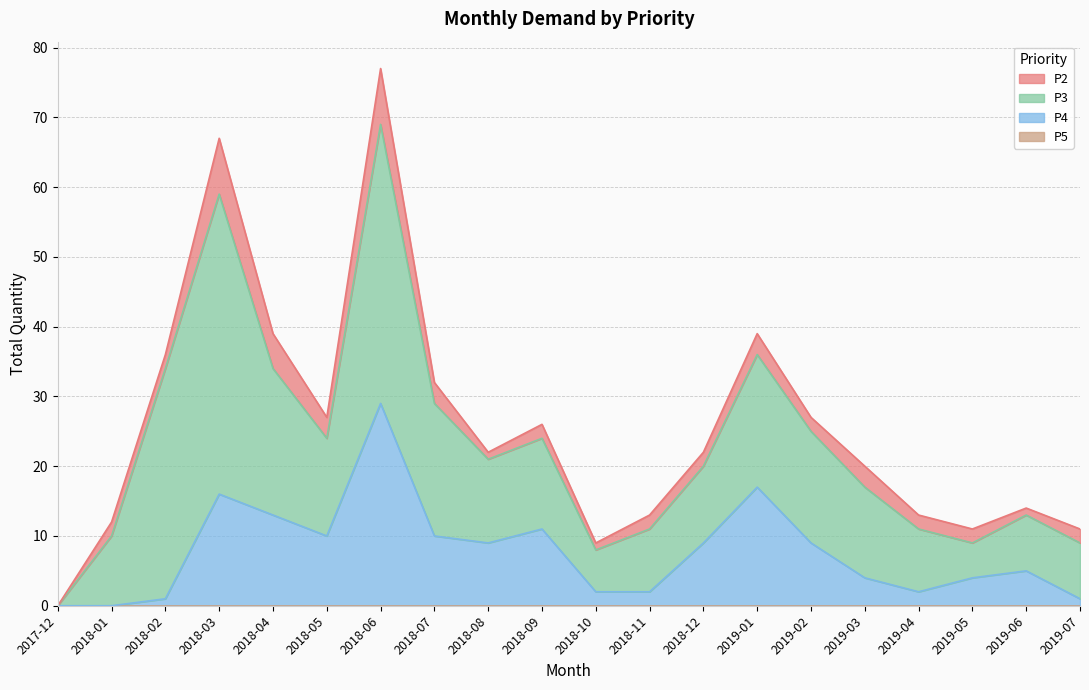

At 2019-06, list the series in order from largest to smallest.

P3, P4, P2, P5